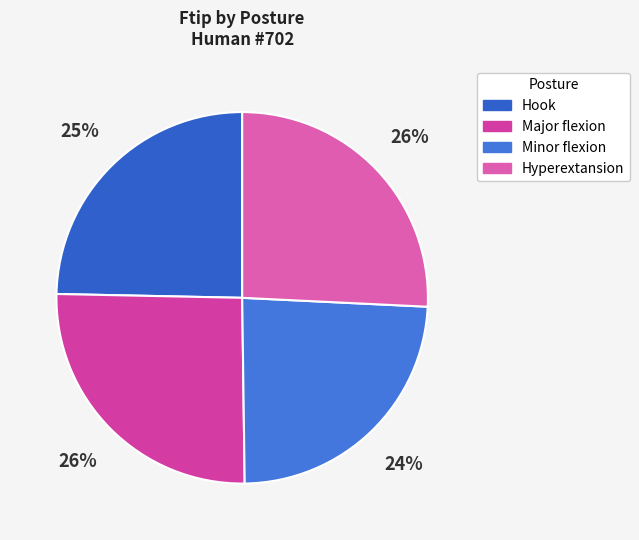

How many slices are in this pie chart?

4